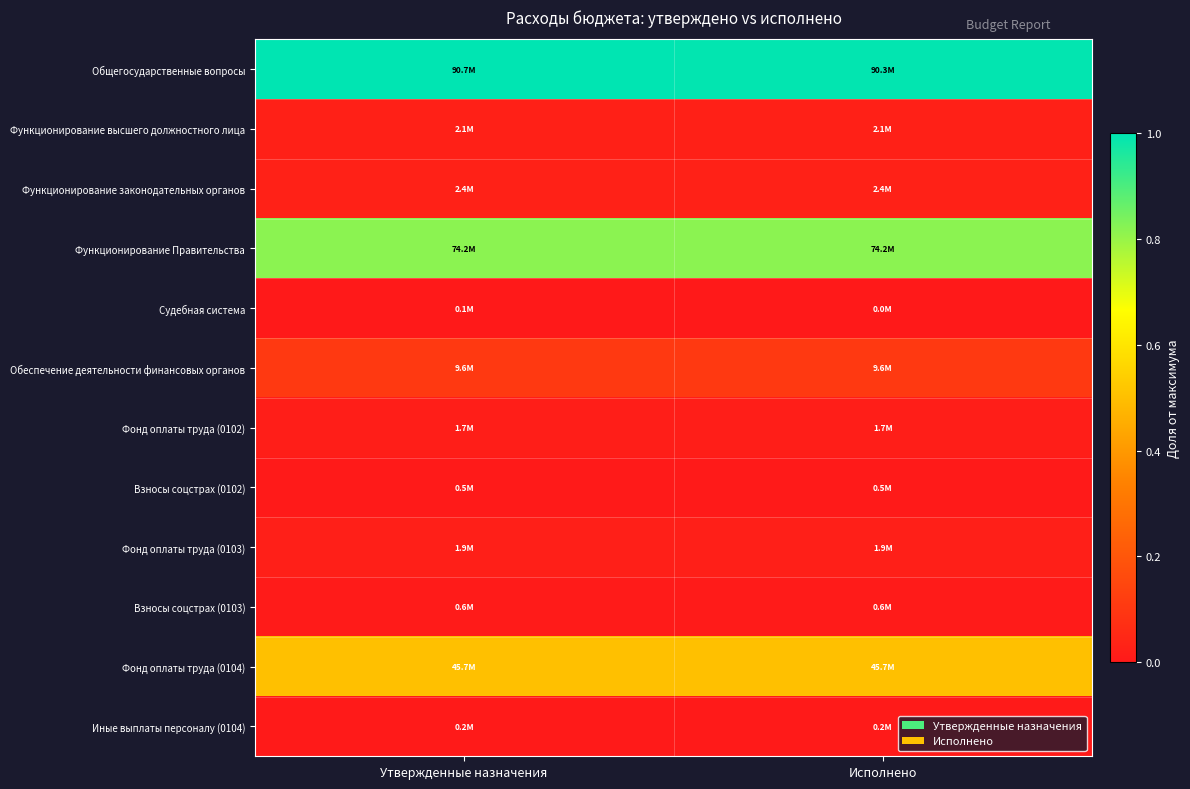

What is the difference between the highest and lowest values at Утвержденные назначения?

1.0